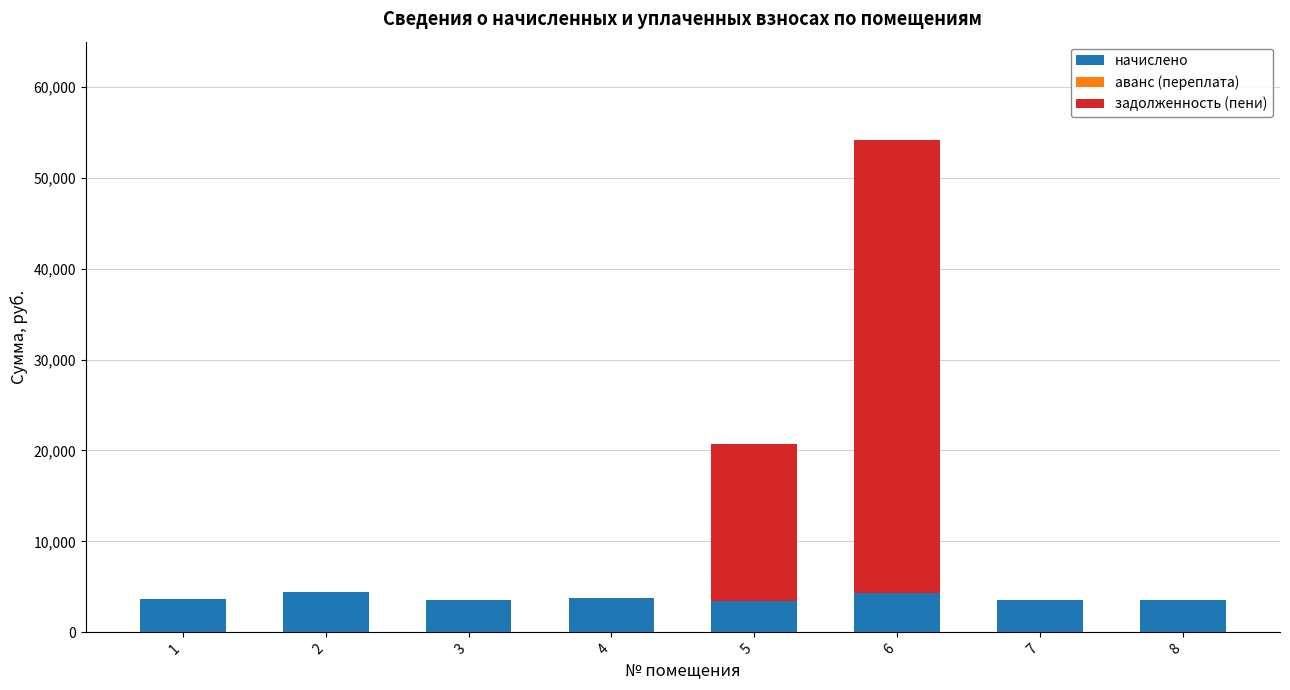

What is the maximum value for начислено?

4487.8